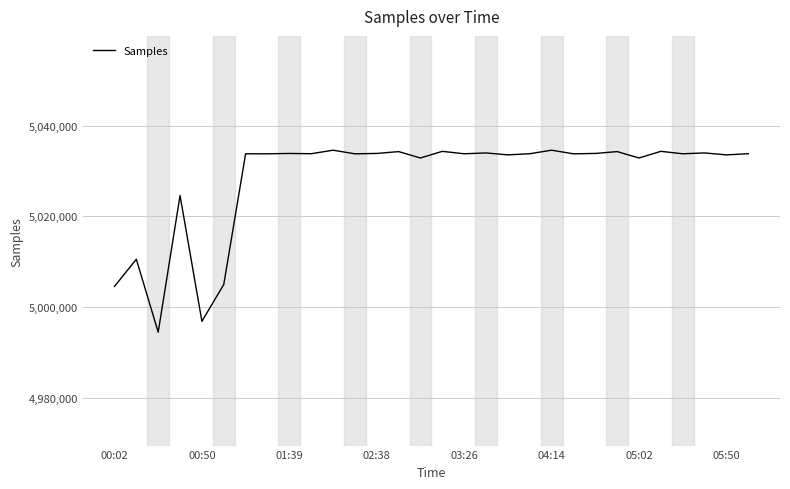

What is the difference between the maximum and minimum values?

40075